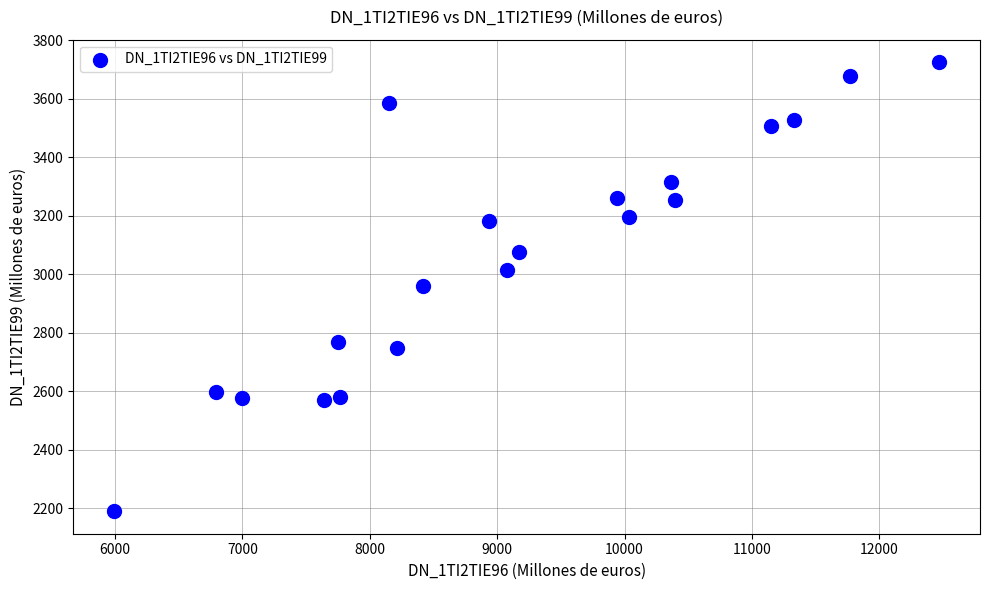

What is the range of X values (max minus min)?

6473